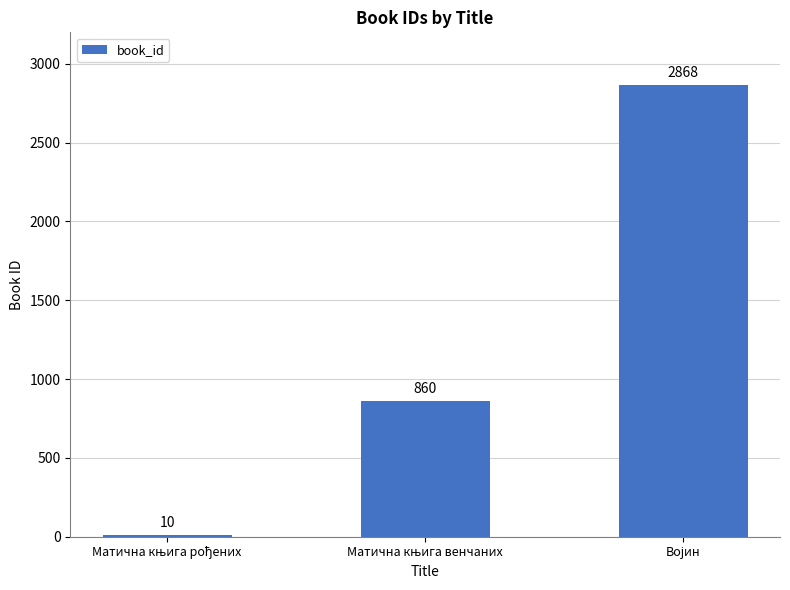

How many bars are there in total?

3